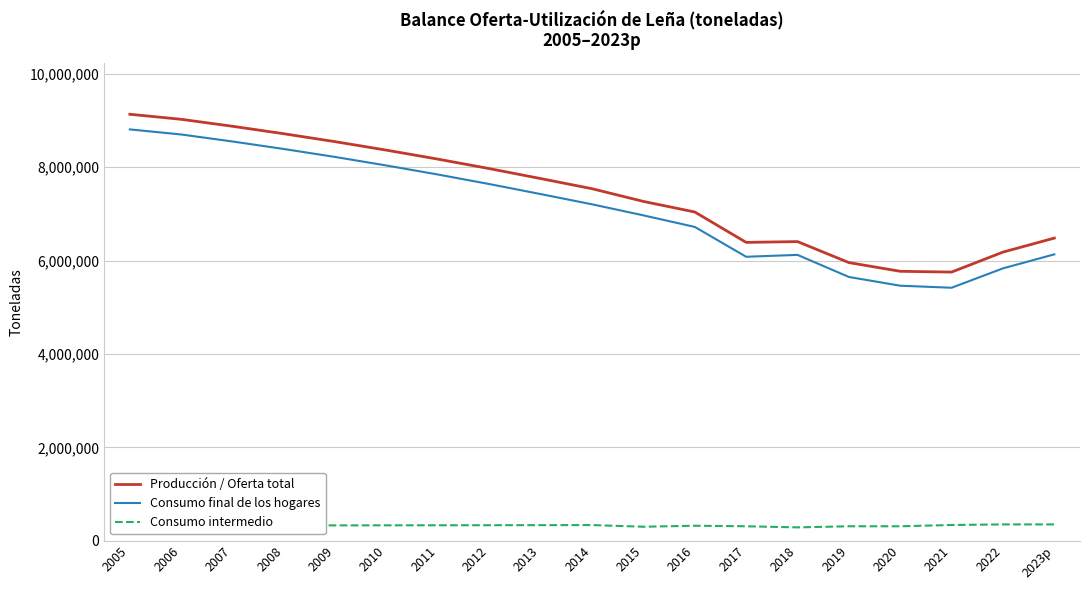

Which series changed the most between 2014 and 2023p?

Consumo final de los hogares